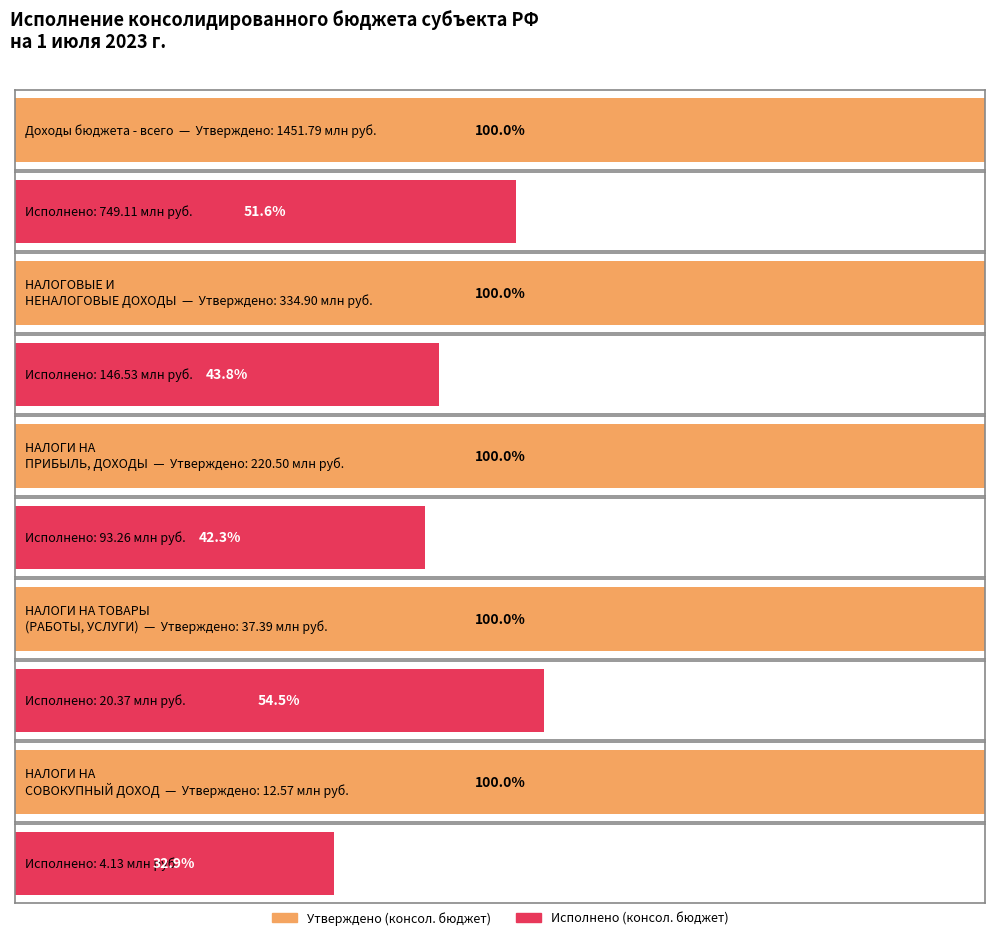

Reading left to right, what are all the values shown in this chart?

Утверждено (консол. бюджет): Доходы бюджета - всего=1451786932.4	НАЛОГОВЫЕ И
НЕНАЛОГОВЫЕ ДОХОДЫ=334900524.7	НАЛОГИ НА
ПРИБЫЛЬ, ДОХОДЫ=220500000.0	НАЛОГИ НА ТОВАРЫ
(РАБОТЫ, УСЛУГИ)=37387440.0	НАЛОГИ НА
СОВОКУПНЫЙ ДОХОД=12574000.0
Исполнено (консол. бюджет): Доходы бюджета - всего=749105577.9	НАЛОГОВЫЕ И
НЕНАЛОГОВЫЕ ДОХОДЫ=146531692.3	НАЛОГИ НА
ПРИБЫЛЬ, ДОХОДЫ=93261385.3	НАЛОГИ НА ТОВАРЫ
(РАБОТЫ, УСЛУГИ)=20374002.9	НАЛОГИ НА
СОВОКУПНЫЙ ДОХОД=4130630.8